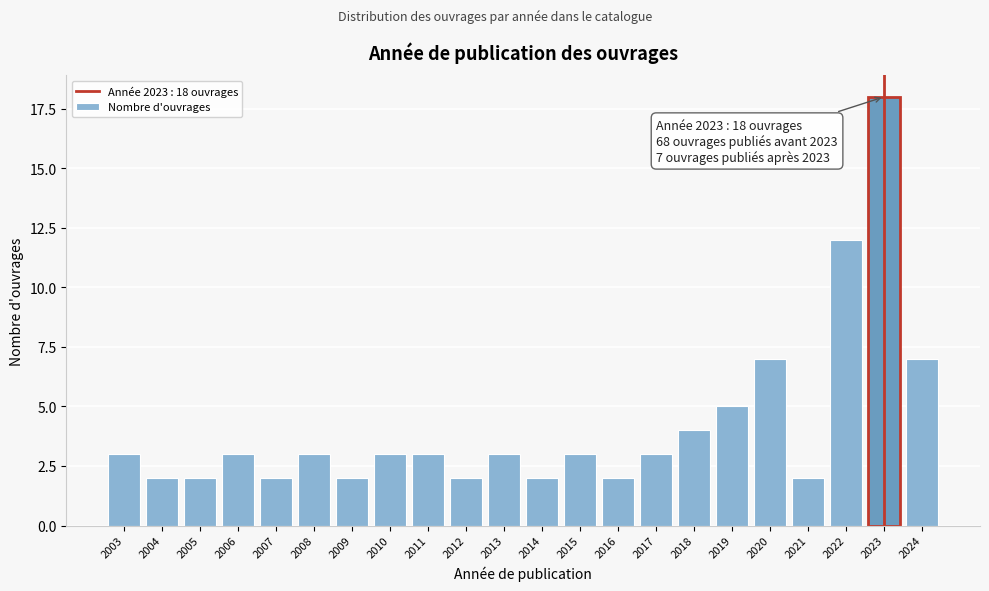

Reading left to right, what are all the values shown in this chart?

3	2	2	3	2	3	2	3	3	2	3	2	3	2	3	4	5	7	2	12	18	7